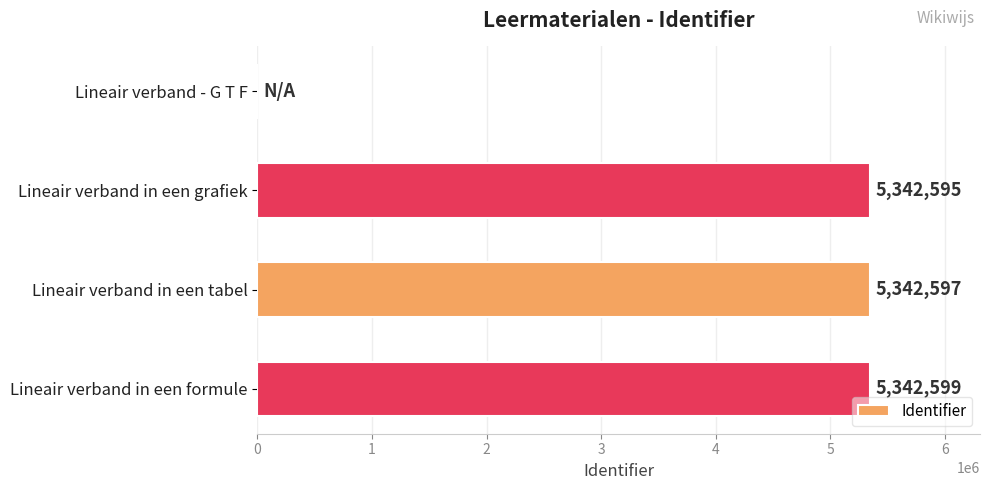

What is the change in value from Lineair verband in een tabel to Lineair verband in een formule?

+2